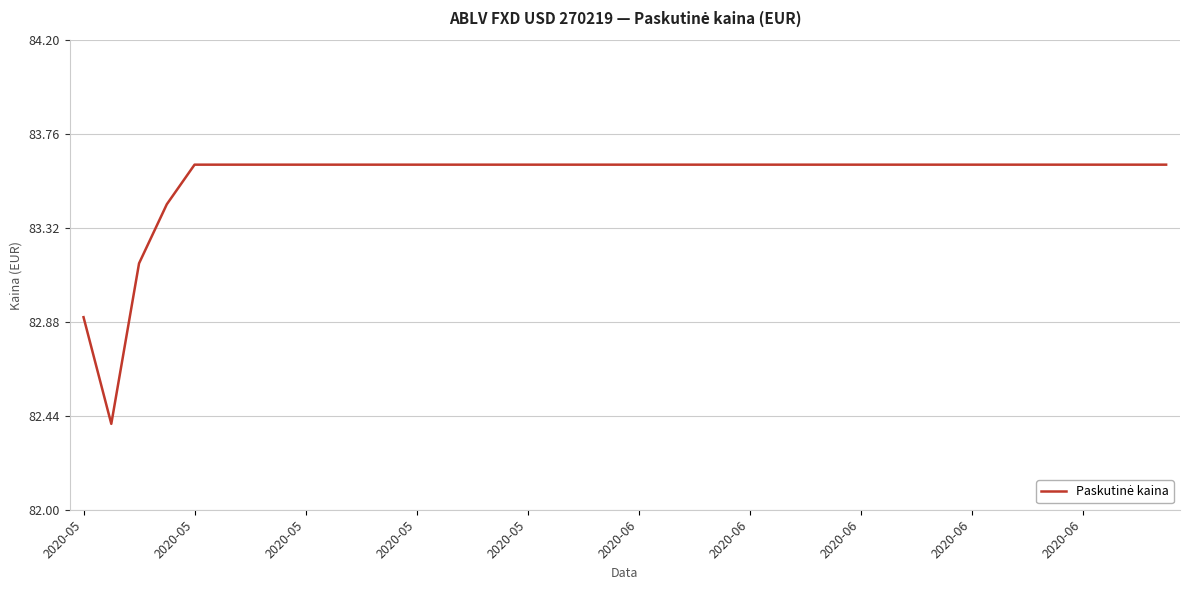

What is the difference between the maximum and minimum values?

1.2